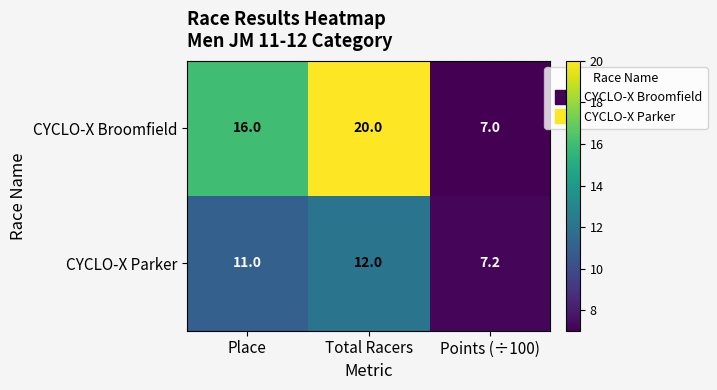

How many values in the CYCLO-X Broomfield series are below 16?

1